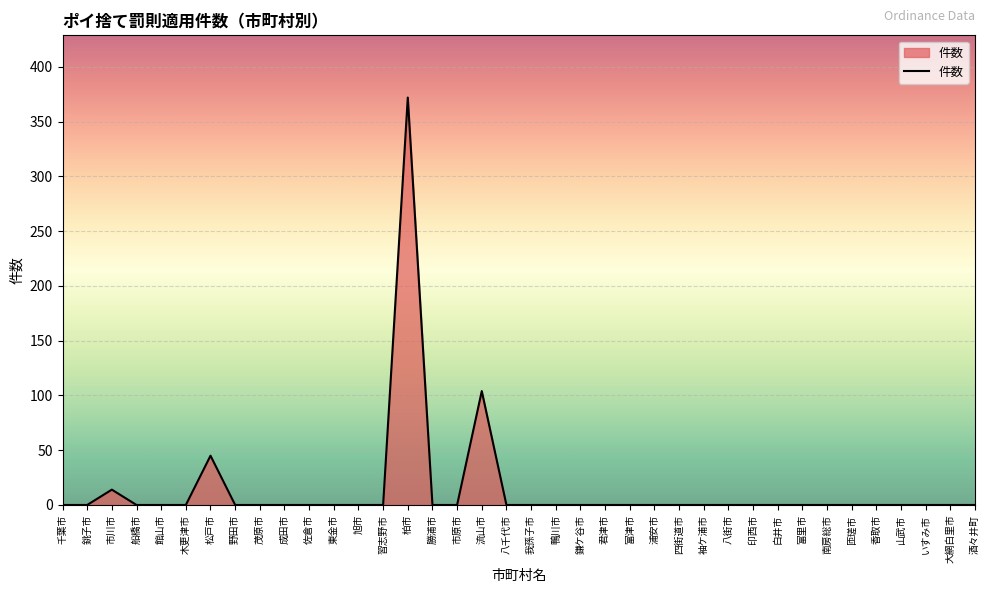

The value at 印西市 is 0. True or false?

True